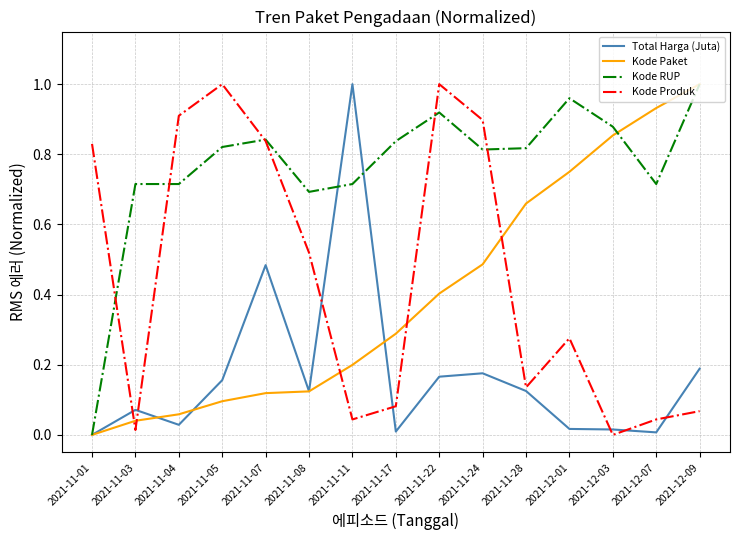

True or false: Kode Paket and Kode Produk intersect in this chart.

True